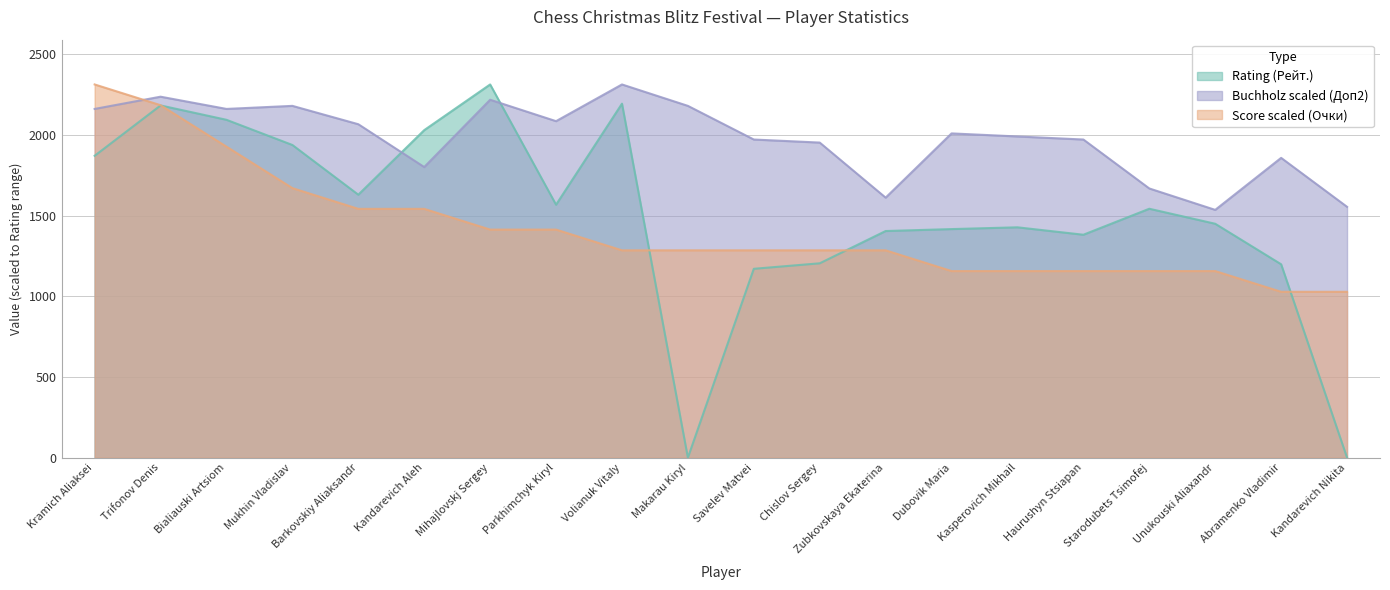

The value of Buchholz (Доп2) at Haurushyn Stsiapan is 429.8. True or false?

False